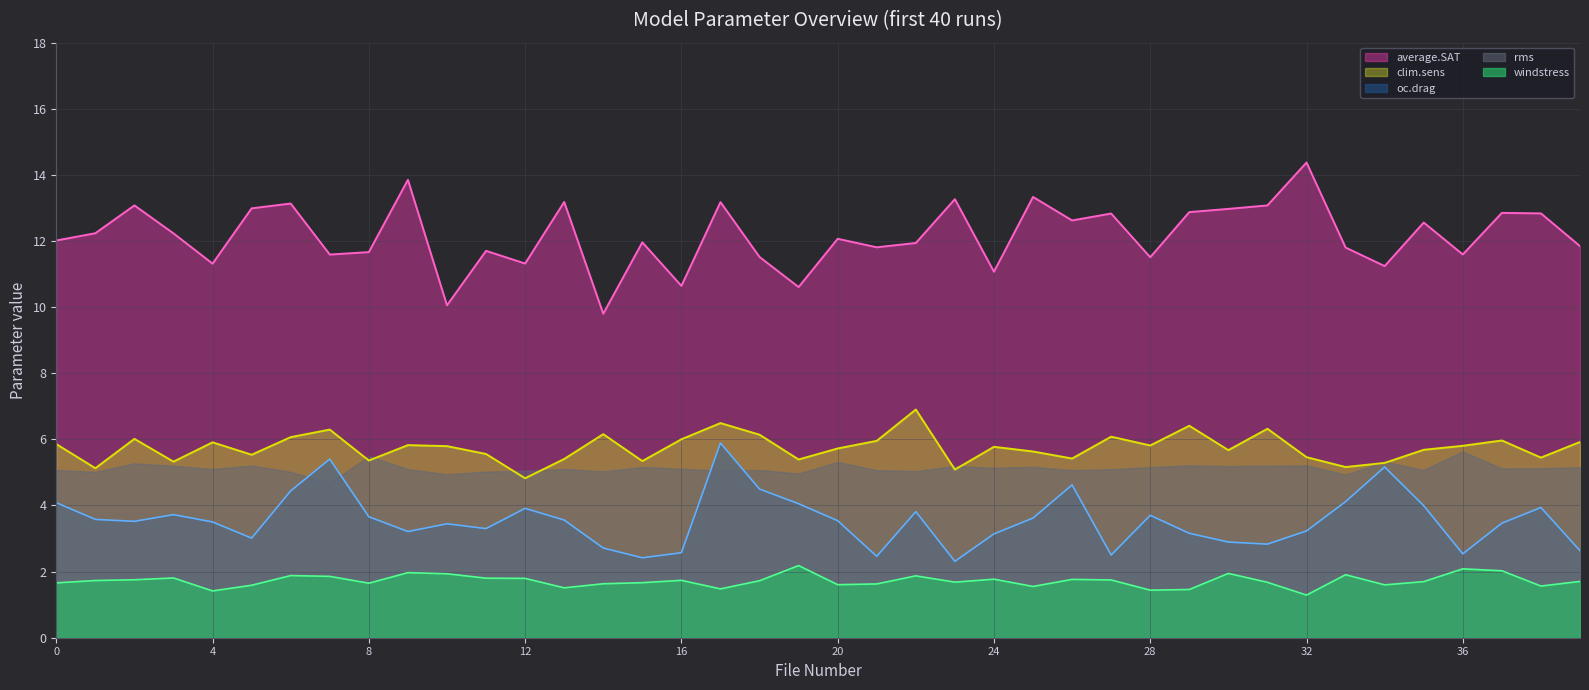

How many values in the oc.drag series are below 3?

10